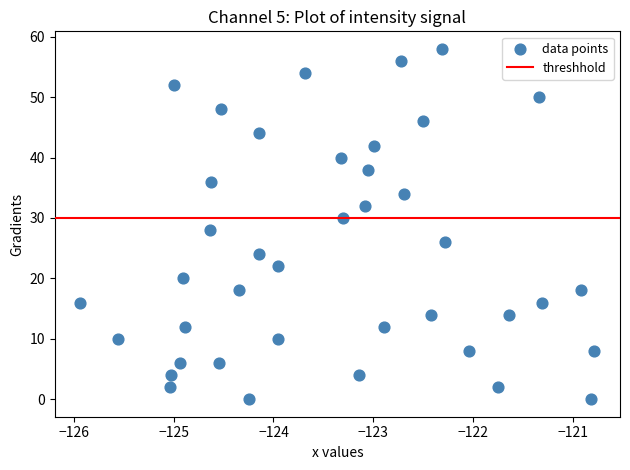

What is the range of Y values (max minus min)?

58